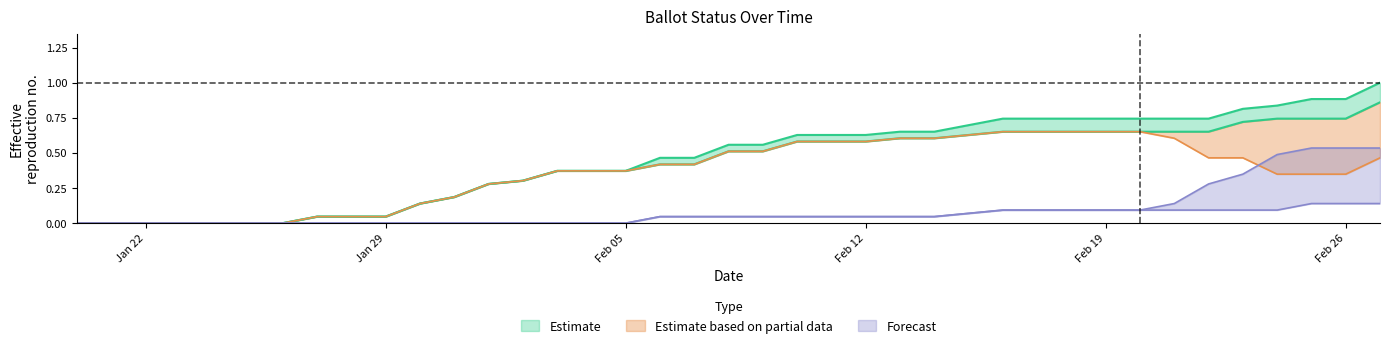

Is it true that MARKED equals 0.1 at 31-Jan-2024?

False